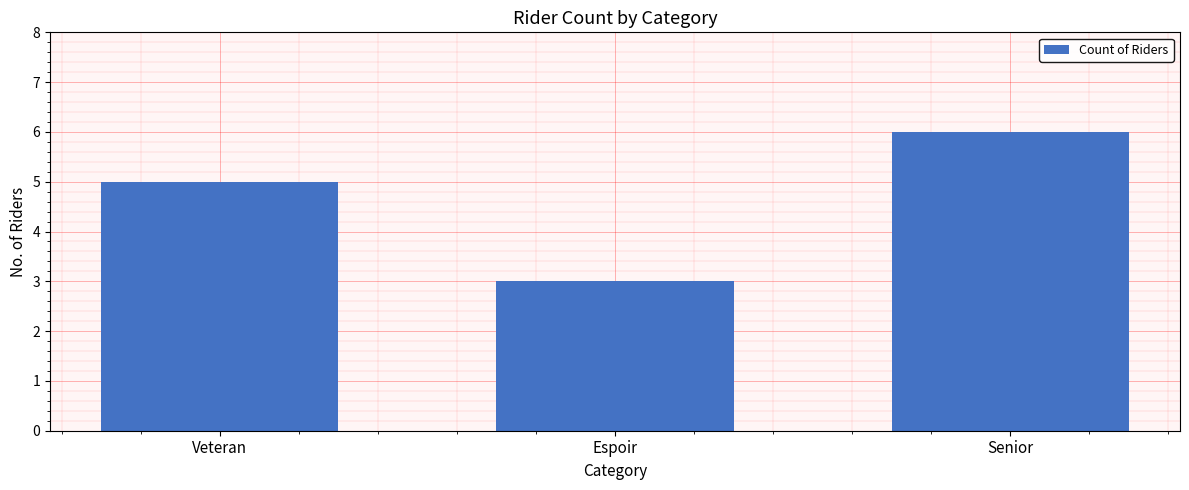

What is the greatest value displayed?

6